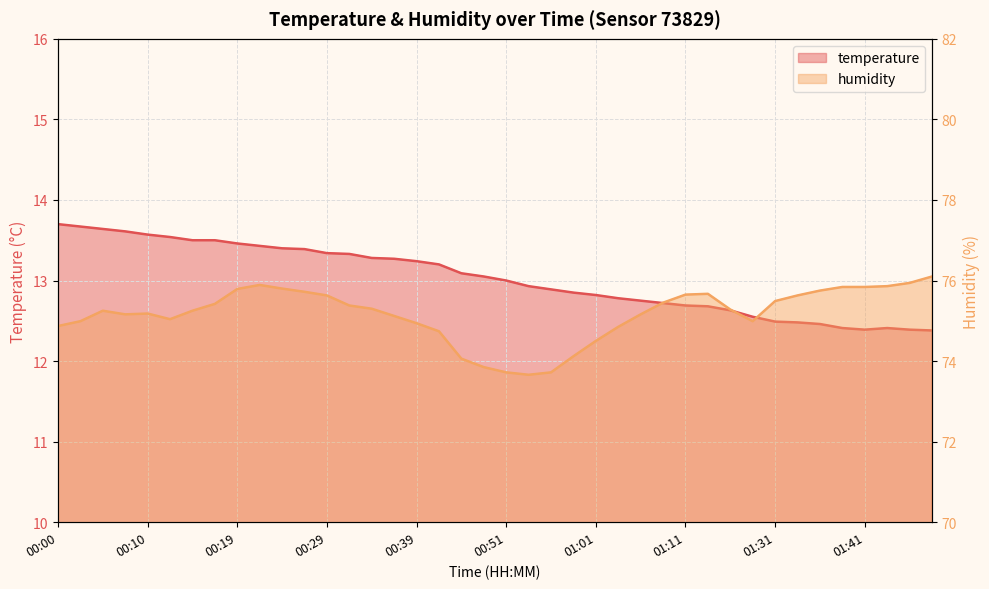

List the series in order of their peak value, highest first.

humidity, temperature